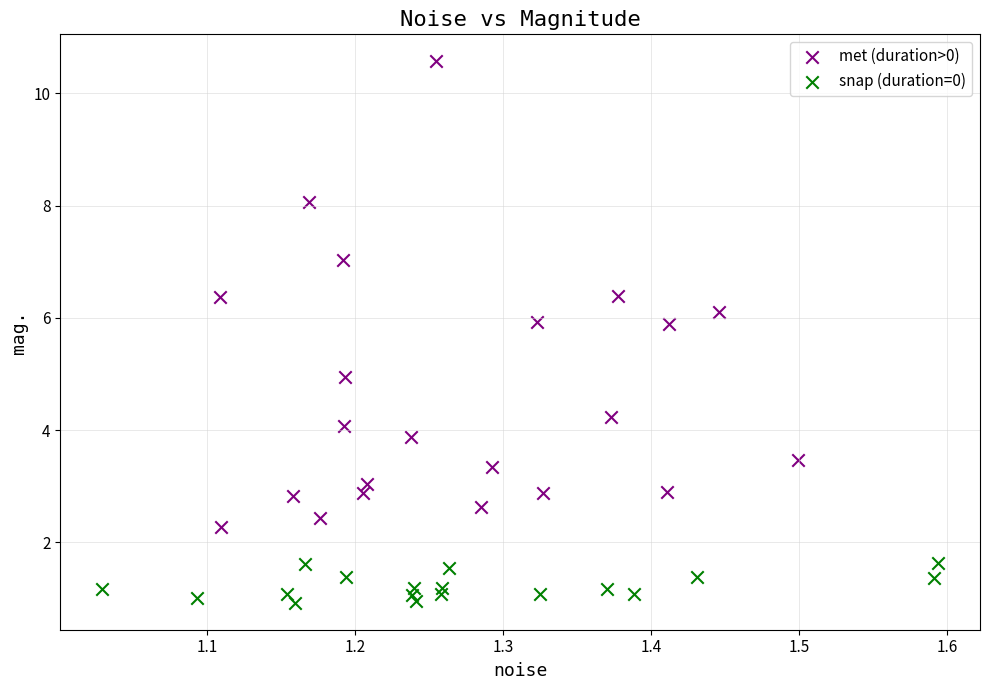

Which series has the widest spread of Y values?

met (duration>0)